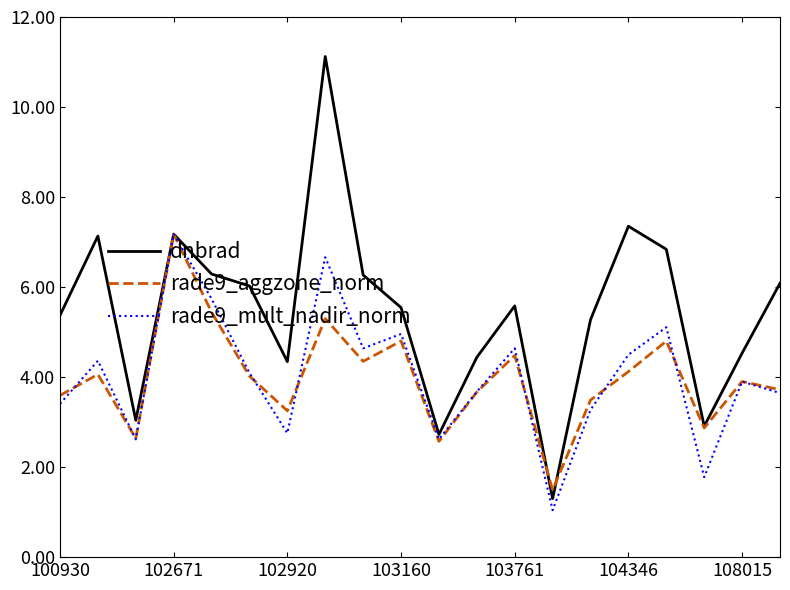

What is the minimum value shown in the chart?

1.0